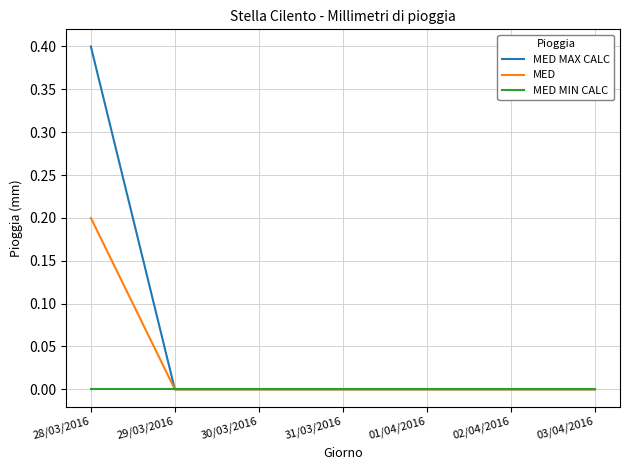

Which category has the highest value across all series?

28/03/2016